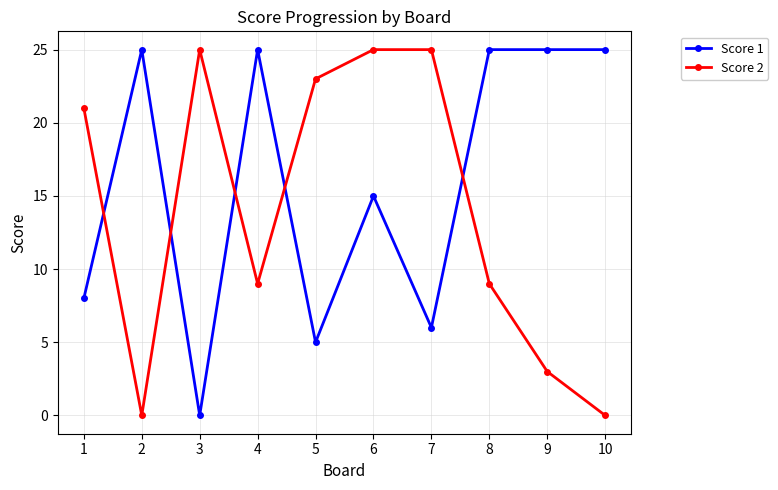

List the series in order of their overall mean, lowest first.

Score 2, Score 1